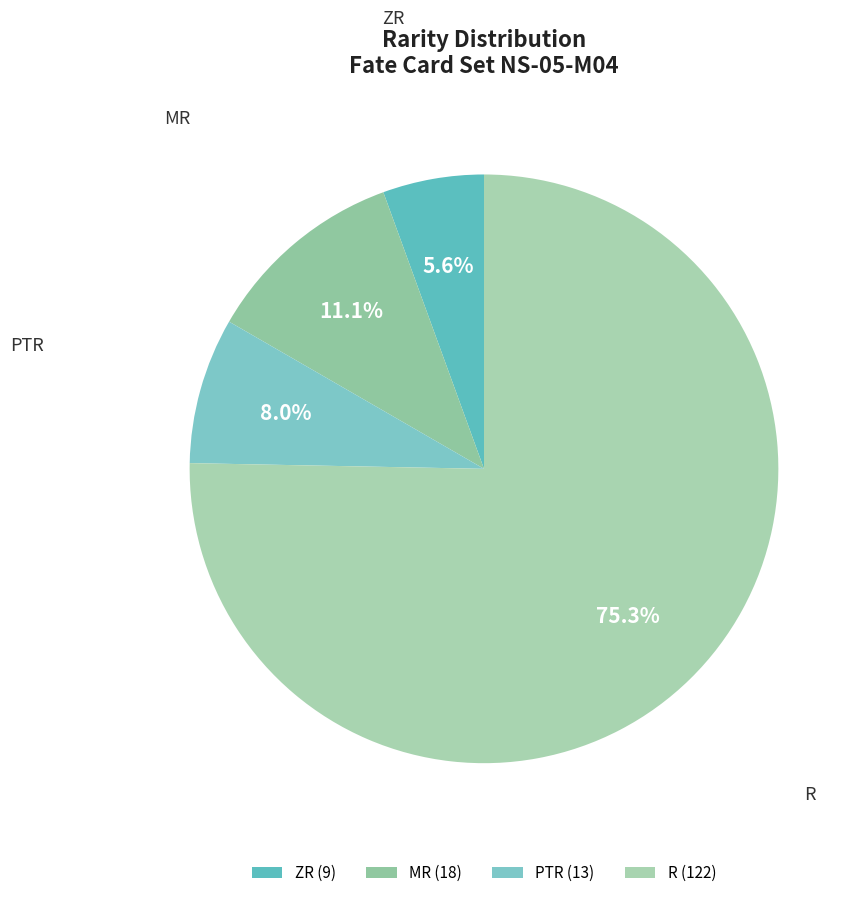

Which slice is the smallest?

ZR